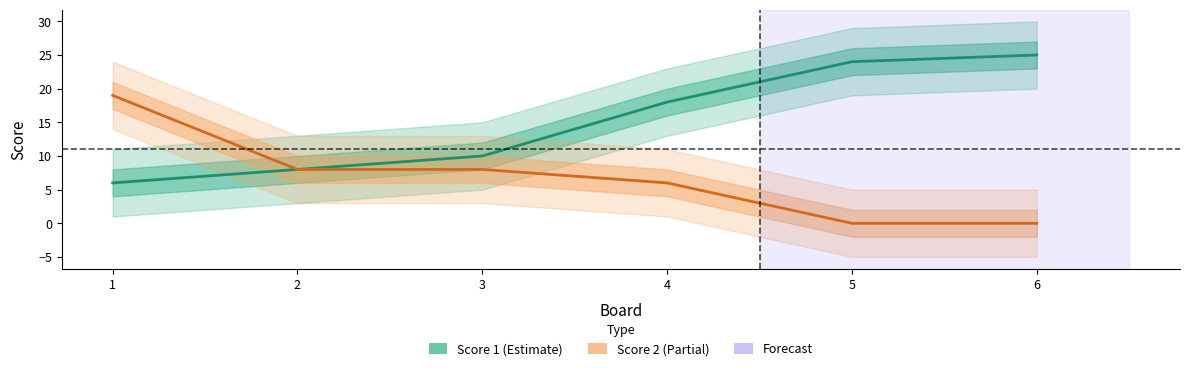

What is the sum of all Score 1 values?

91